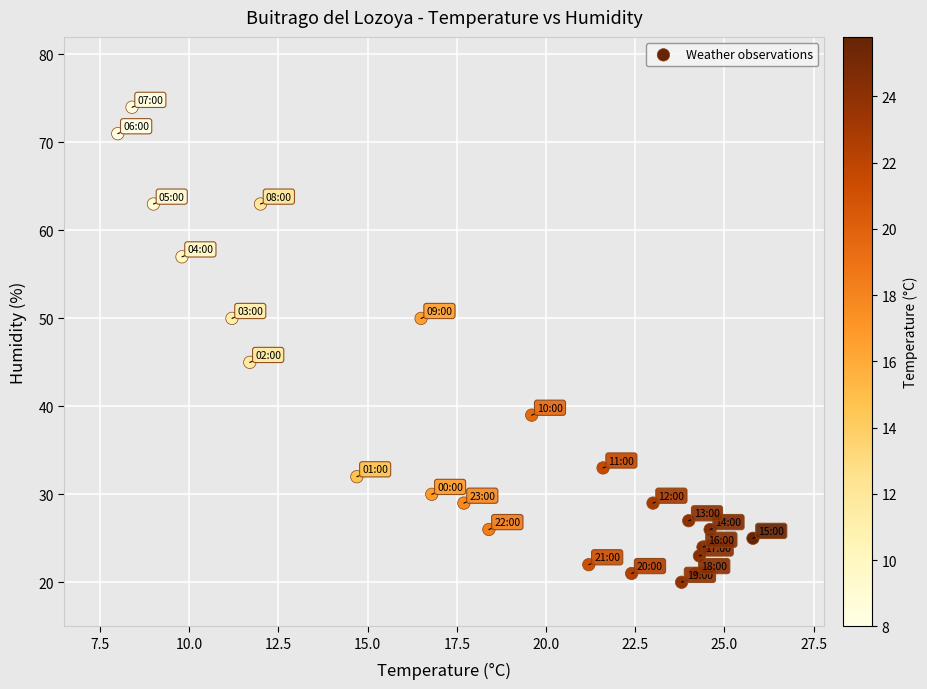

What Y value in the scatter plot is closest to 47?

45